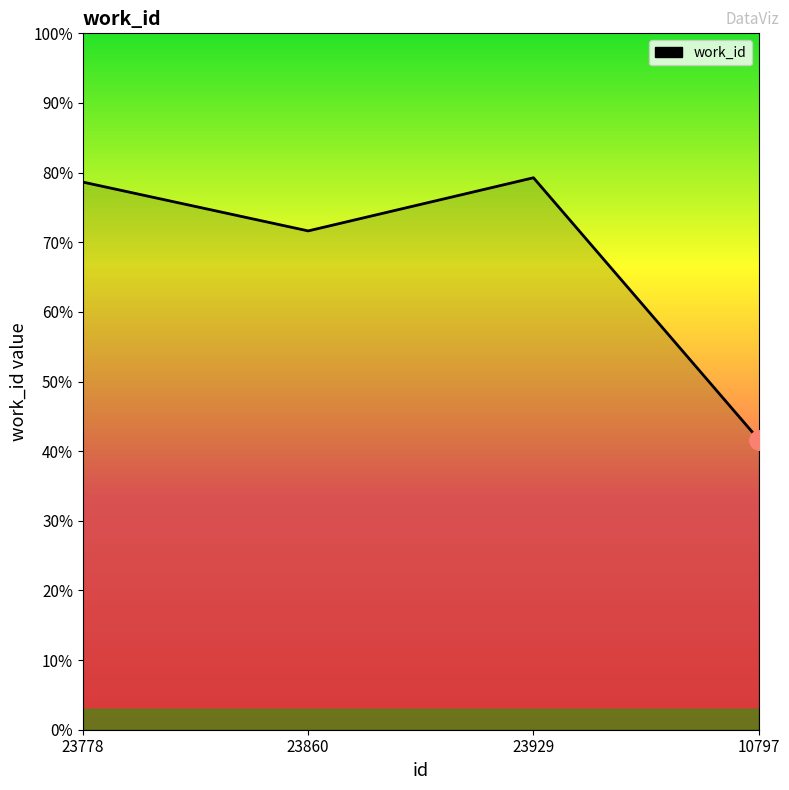

Reading right to left, list all the values displayed in this chart.

10797=4167	23929=7926	23860=7163	23778=7864